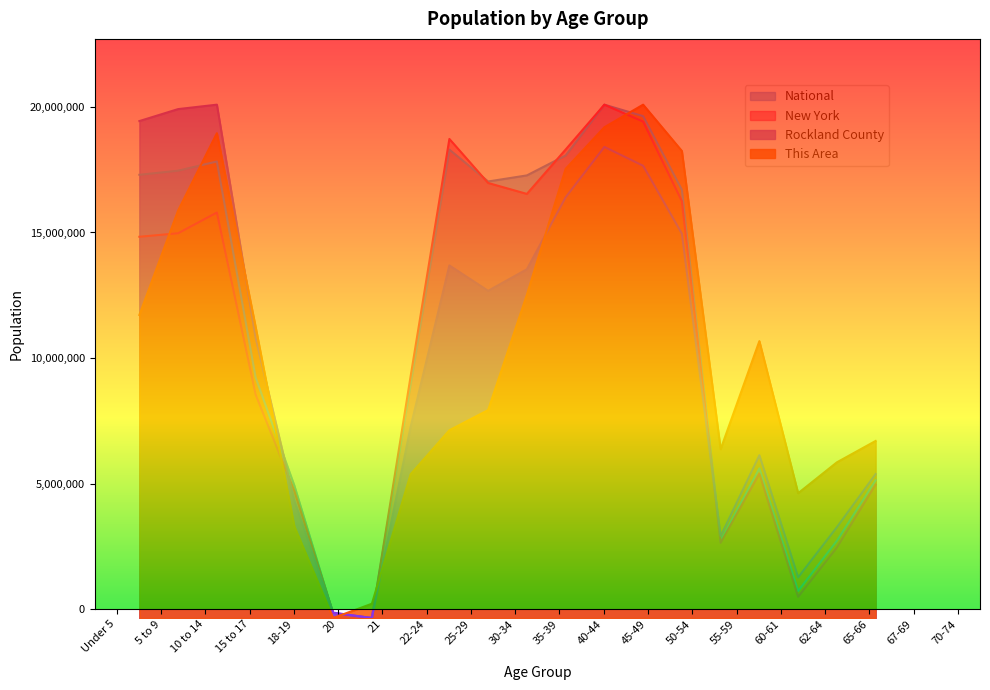

What is the label of the 17th point from the right?

15 to 17